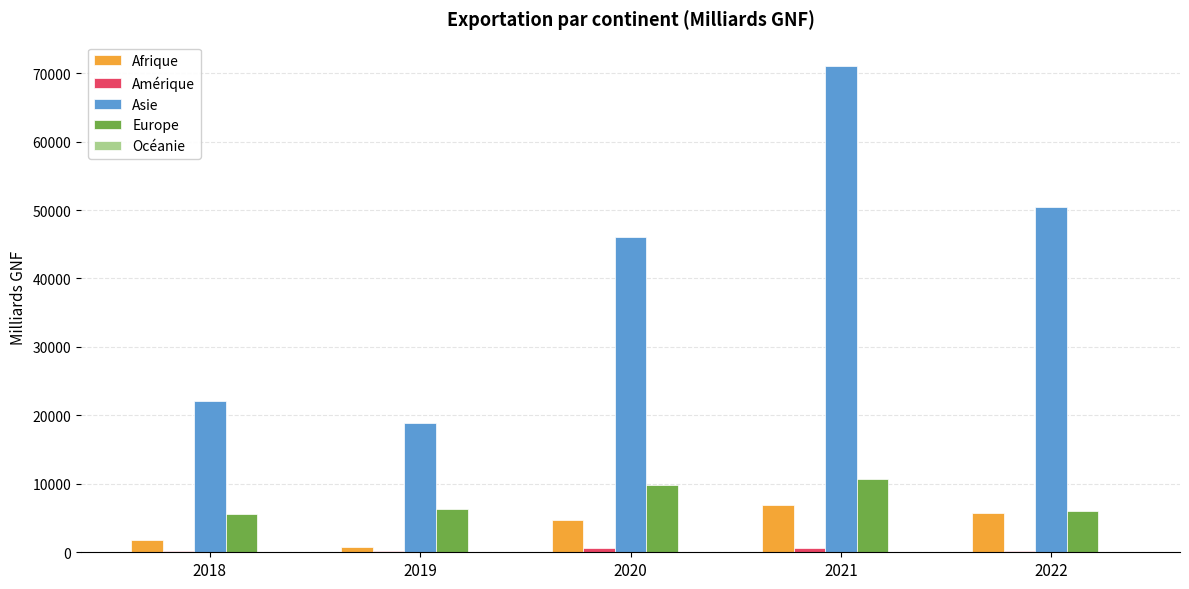

Which series has the largest total across all categories?

Asie